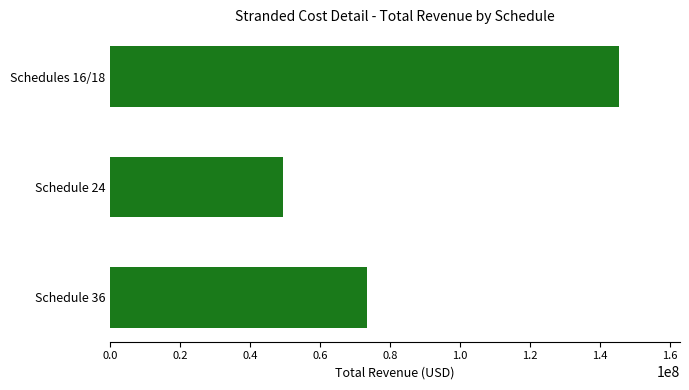

How many distinct data groups are displayed?

1